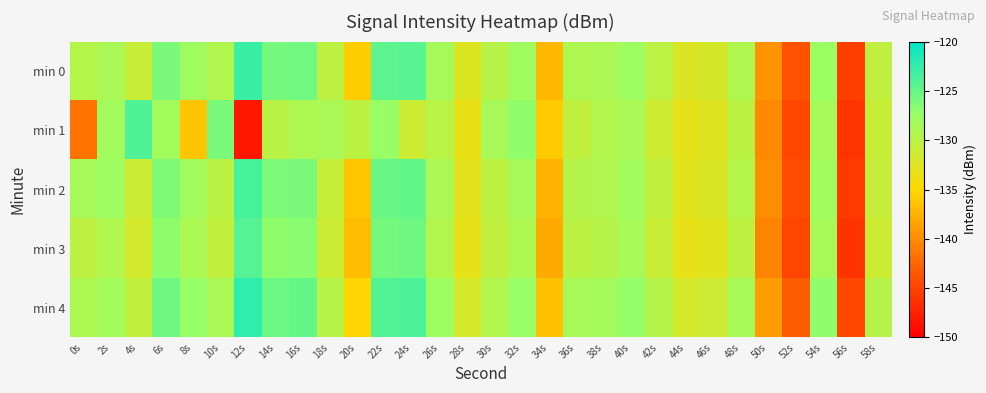

Reading left to right, transcribe all the data shown in this chart.

min 0: 0s=-129.6	2s=-128.8	4s=-130.9	6s=-126.0	8s=-127.9	10s=-129.2	12s=-122.9	14s=-125.8	16s=-125.5	18s=-130.1	20s=-135.7	22s=-124.6	24s=-124.3	26s=-128.4	28s=-132.5	30s=-129.8	32s=-128.0	34s=-137.1	36s=-129.1	38s=-128.9	40s=-127.8	42s=-130.1	44s=-132.3	46s=-131.8	48s=-129.1	50s=-139.5	52s=-143.9	54s=-127.7	56s=-145.3	58s=-130.3
min 1: 0s=-141.6	2s=-128.1	4s=-123.9	6s=-128.3	8s=-136.2	10s=-126.0	12s=-148.2	14s=-129.9	16s=-129.0	18s=-128.7	20s=-130.0	22s=-127.5	24s=-131.2	26s=-129.8	28s=-133.4	30s=-128.6	32s=-127.1	34s=-135.9	36s=-130.5	38s=-129.3	40s=-128.7	42s=-131.4	44s=-133.1	46s=-132.6	48s=-130.0	50s=-140.2	52s=-144.7	54s=-128.4	56s=-146.1	58s=-131.0
min 2: 0s=-128.5	2s=-127.9	4s=-131.2	6s=-126.3	8s=-128.1	10s=-130.0	12s=-123.5	14s=-126.2	16s=-126.0	18s=-130.8	20s=-136.2	22s=-125.1	24s=-124.9	26s=-128.9	28s=-132.9	30s=-130.1	32s=-128.5	34s=-137.5	36s=-129.5	38s=-129.2	40s=-128.1	42s=-130.5	44s=-132.8	46s=-132.3	48s=-129.6	50s=-139.9	52s=-144.3	54s=-128.1	56s=-145.7	58s=-130.7
min 3: 0s=-130.1	2s=-129.2	4s=-131.8	6s=-127.0	8s=-128.9	10s=-130.5	12s=-124.2	14s=-127.0	16s=-126.8	18s=-131.2	20s=-136.8	22s=-125.8	24s=-125.5	26s=-129.3	28s=-133.3	30s=-130.5	32s=-129.0	34s=-138.0	36s=-130.0	38s=-129.7	40s=-128.6	42s=-131.0	44s=-133.3	46s=-132.8	48s=-130.1	50s=-140.4	52s=-144.8	54s=-128.6	56s=-146.2	58s=-131.2
min 4: 0s=-129.0	2s=-128.3	4s=-130.5	6s=-125.5	8s=-127.4	10s=-128.7	12s=-122.4	14s=-125.3	16s=-125.0	18s=-129.7	20s=-135.2	22s=-124.1	24s=-123.8	26s=-127.9	28s=-132.0	30s=-129.2	32s=-127.5	34s=-136.5	36s=-128.5	38s=-128.3	40s=-127.3	42s=-129.5	44s=-131.8	46s=-131.3	48s=-128.6	50s=-138.9	52s=-143.3	54s=-127.1	56s=-144.7	58s=-129.7